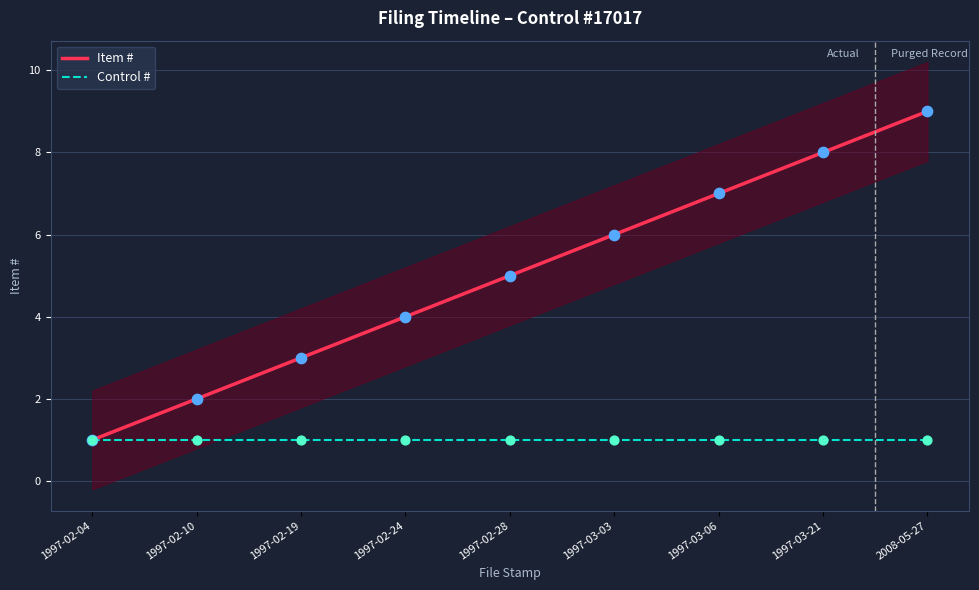

Is the value of Item # at 1997-02-28 greater than the value of Control # at 1997-03-06?

Yes